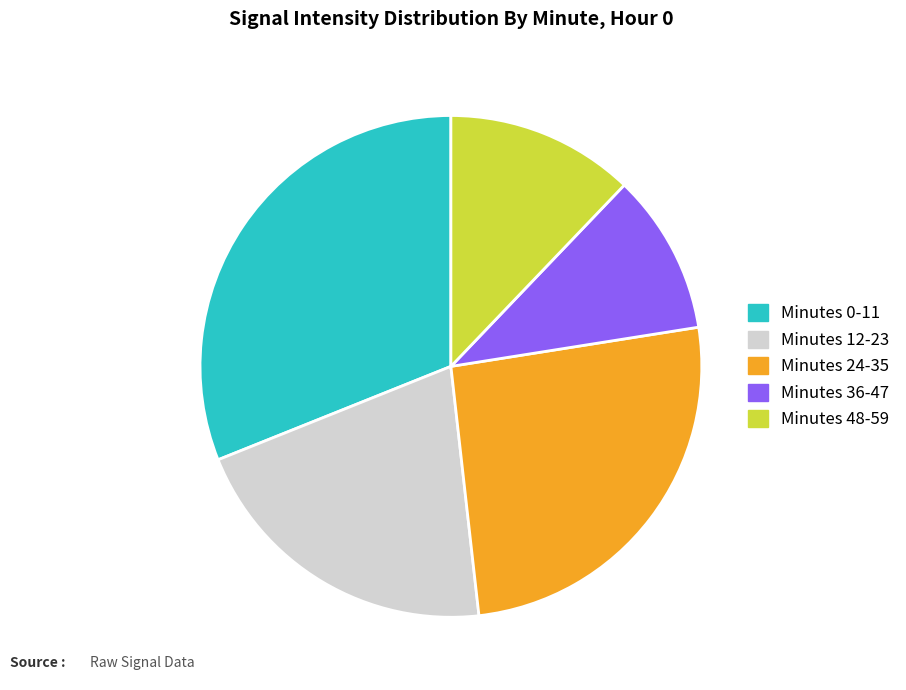

Is there any slice that represents more than half of the pie?

No